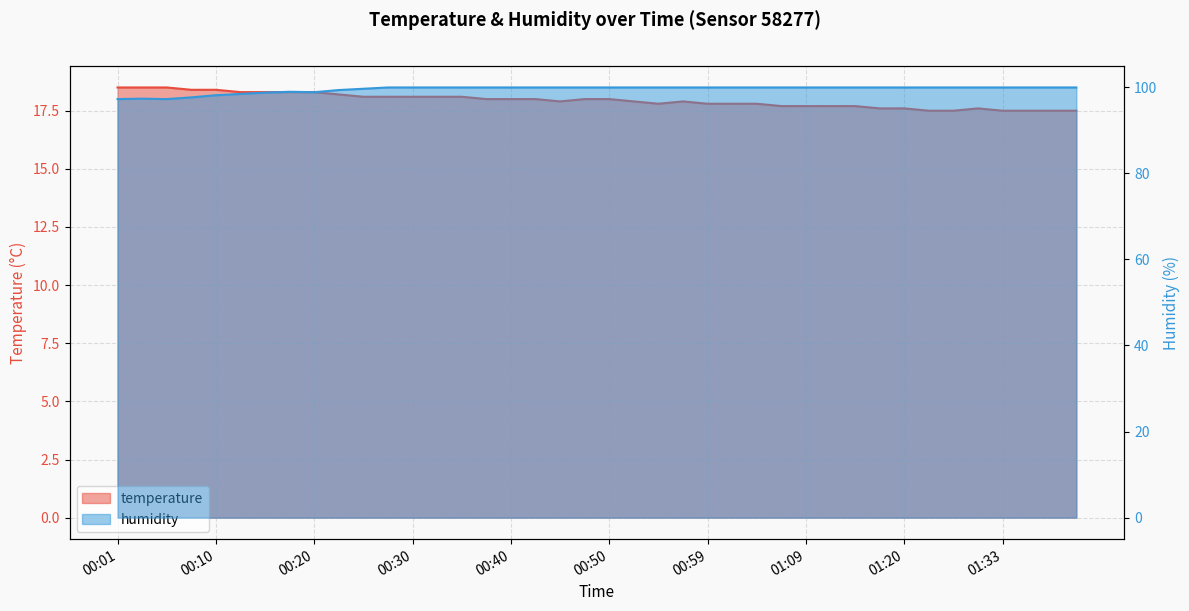

Is the value of humidity at 01:04 greater than the value of temperature at 00:52?

Yes